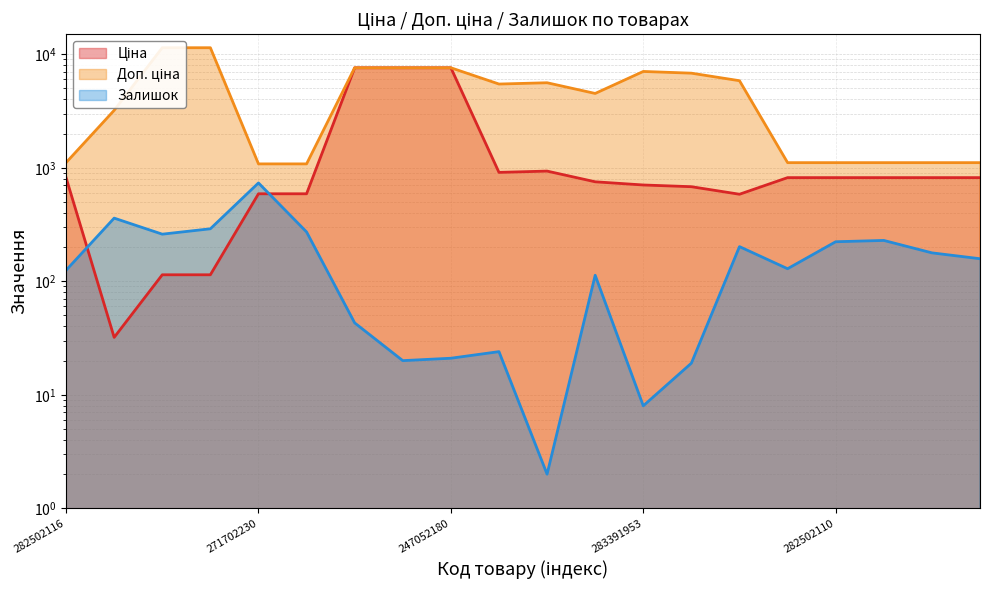

At which category does the chart reach its minimum across all series?

283451953